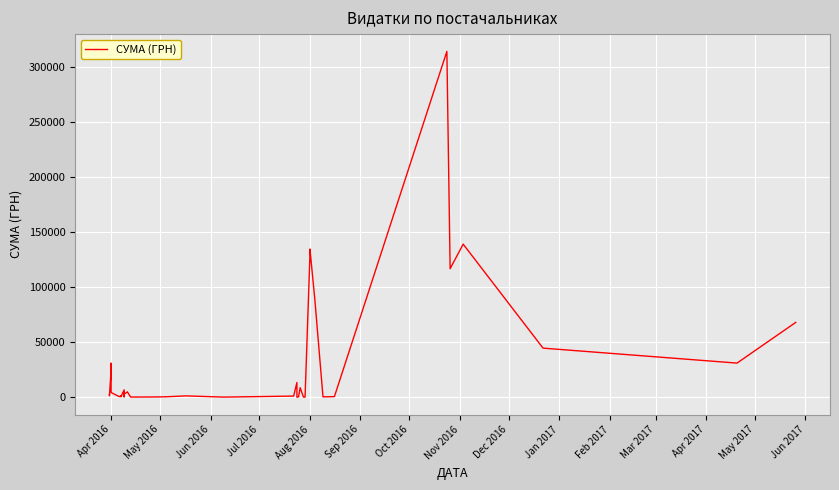

Is this an area chart (filled region under the line)?

No